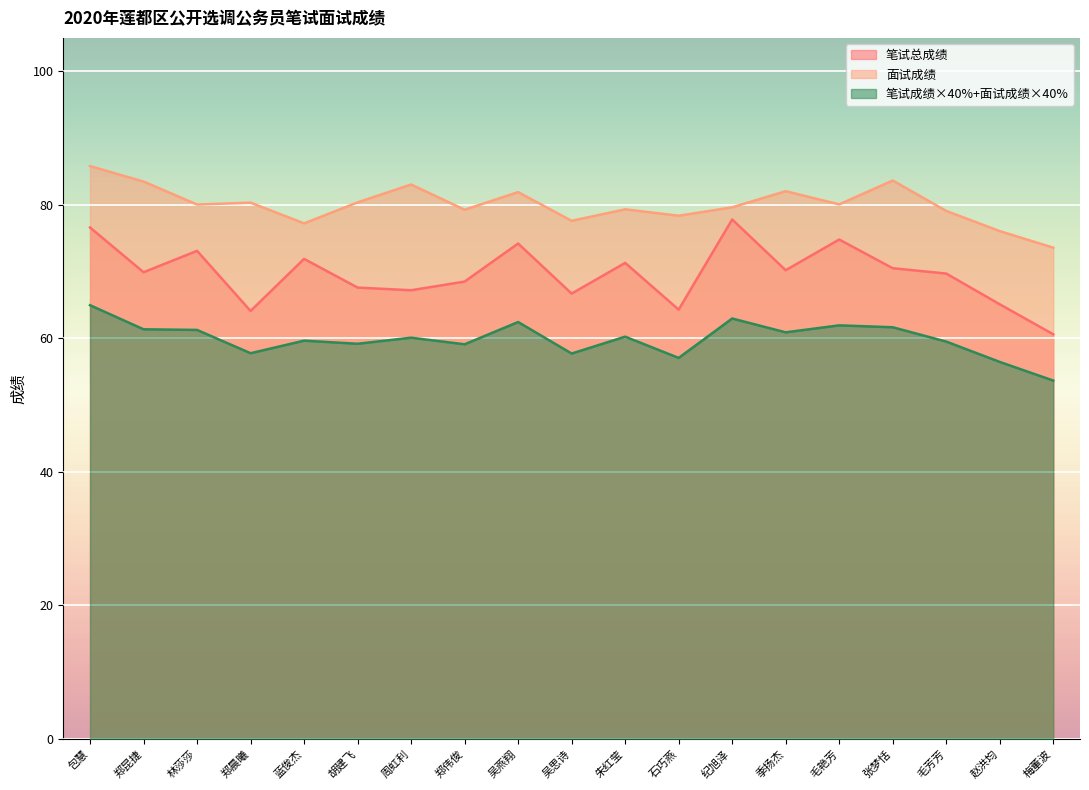

What is the spread (max minus min) of values at 包慧?

20.8